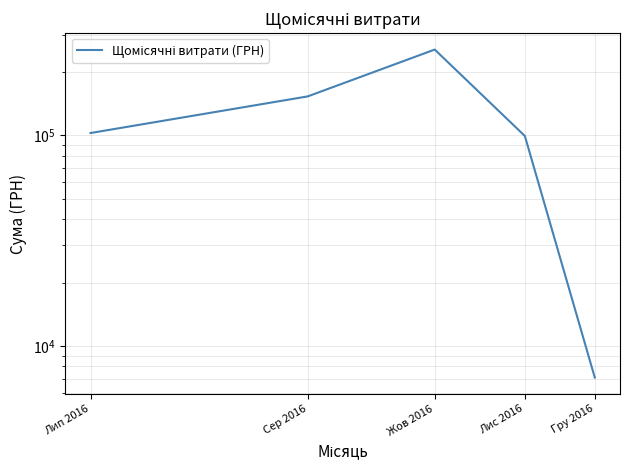

What is the change in value from Сер 2016 to Гру 2016?

-146022.2